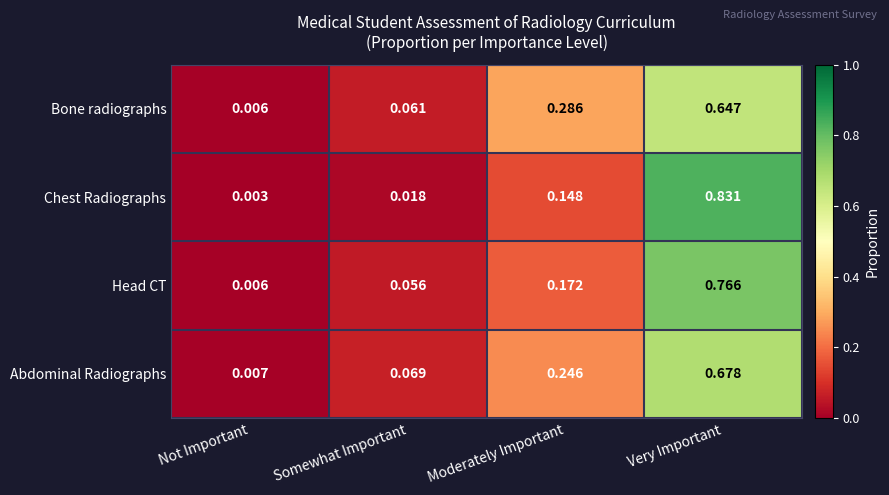

List the series in order of their peak value, lowest first.

Bone radiographs, Abdominal Radiographs, Head CT, Chest Radiographs